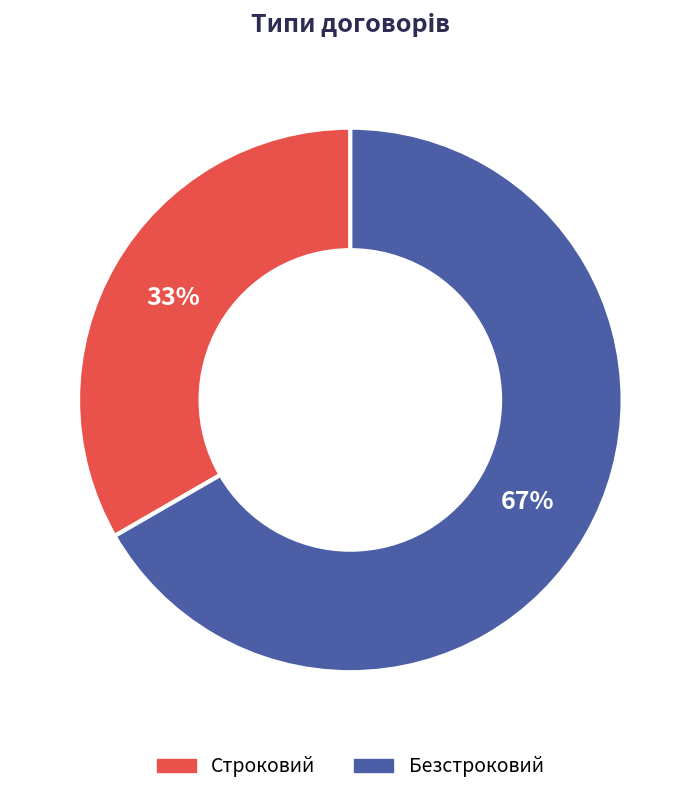

Is it true that Безстроковий is 67% of the pie?

True